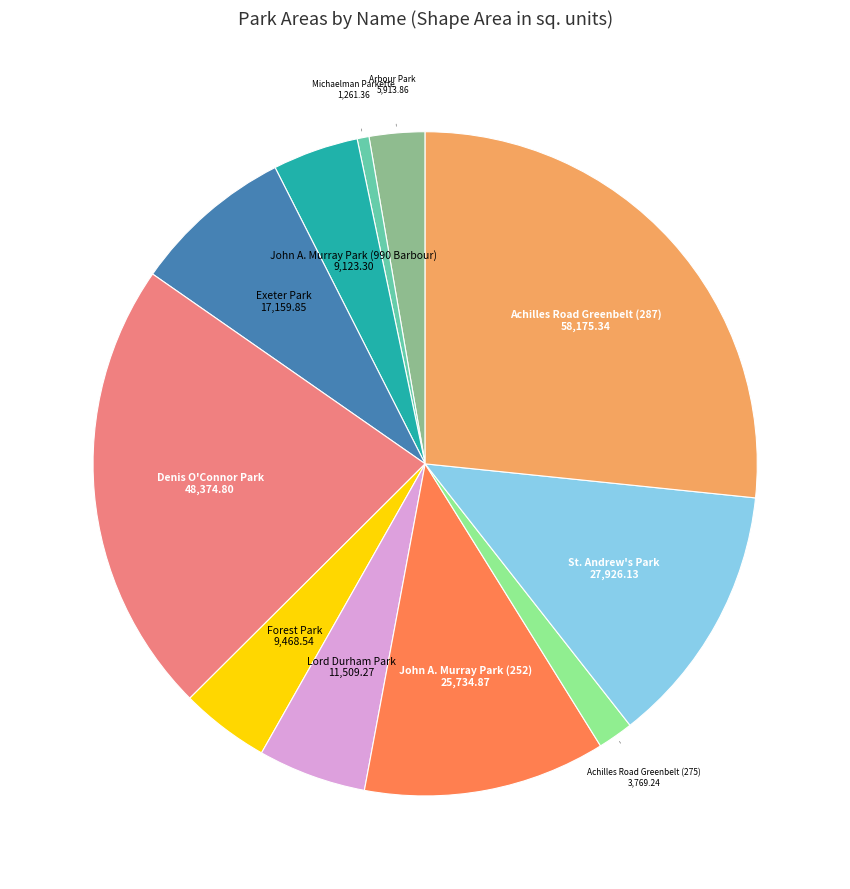

Does any single category account for the majority?

No